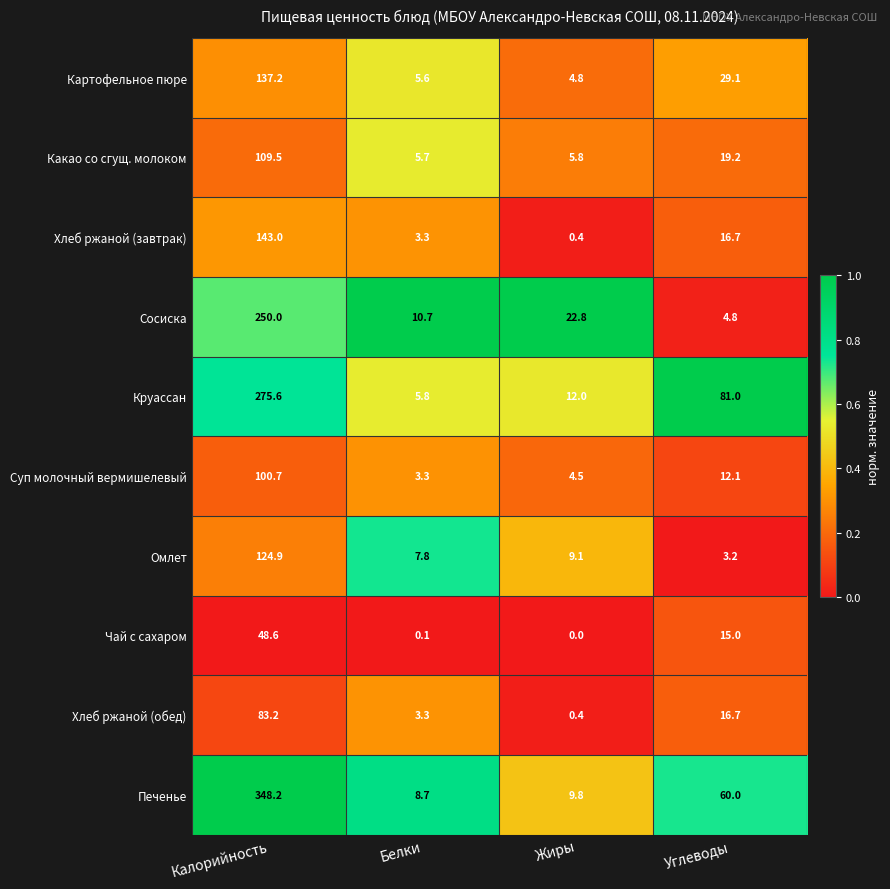

What value does the Печенье series have at Белки?

8.7